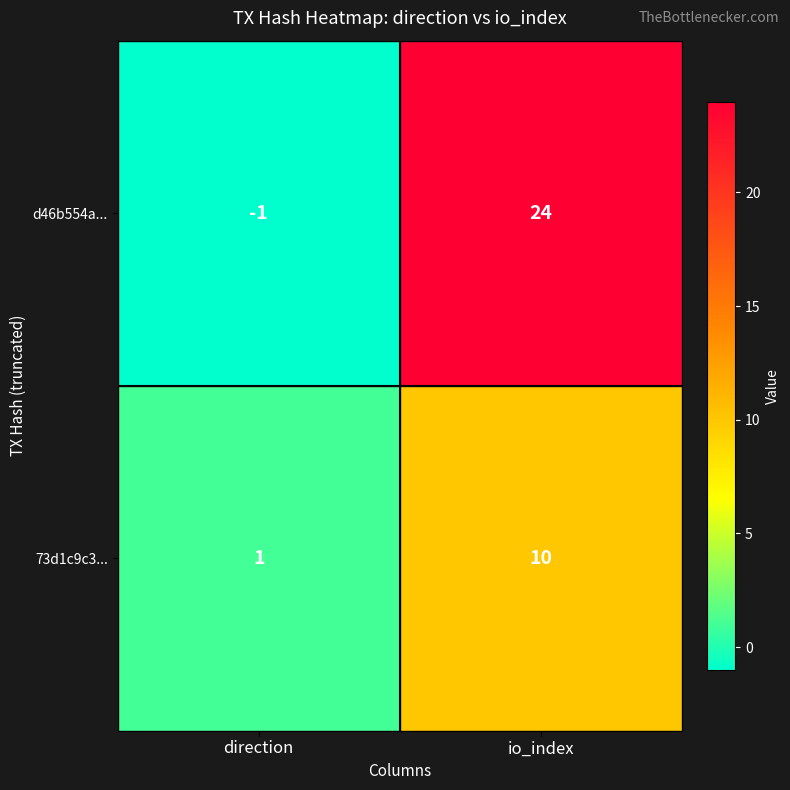

Between direction and io_index, which series saw the biggest shift?

d46b554a...